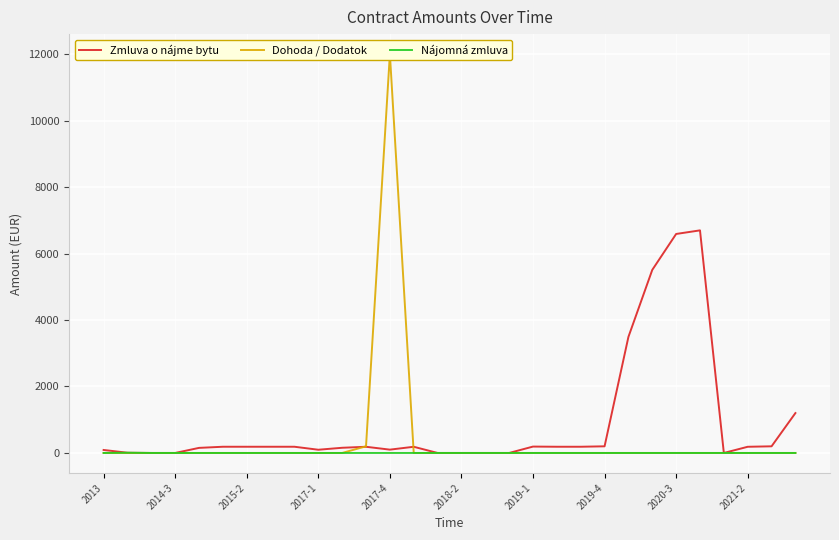

How many interior local valleys does the Zmluva o nájme bytu series have?

3